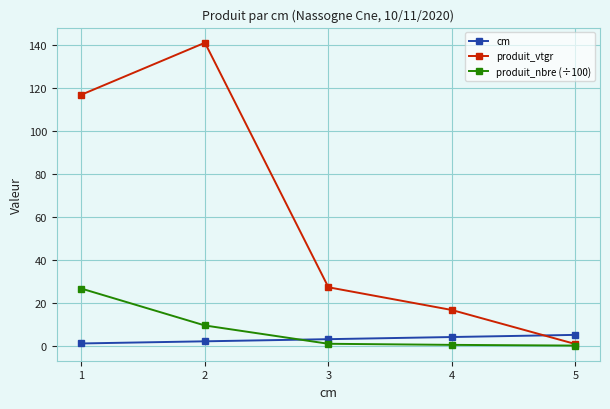

After their last crossing, which series has the higher values: produit_nbre (÷100) or cm?

cm